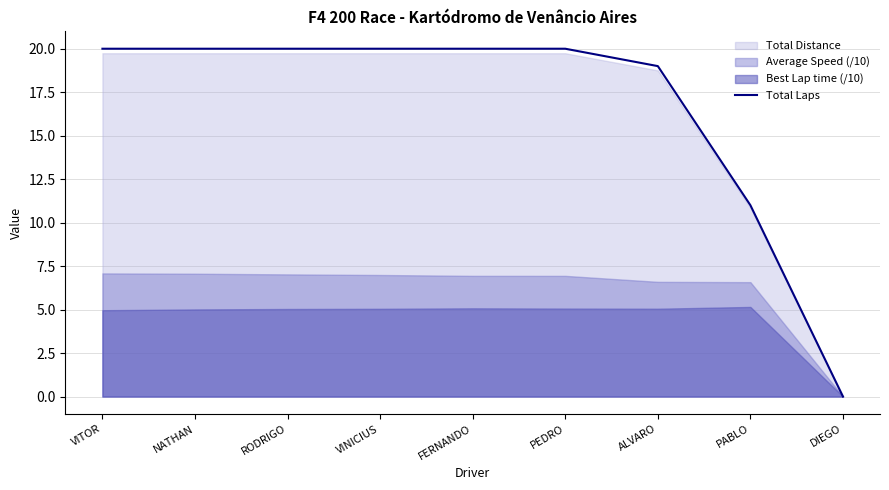

Reading left to right, what are all the values shown in this chart?

20	20	20	20	20	20	19	11	0